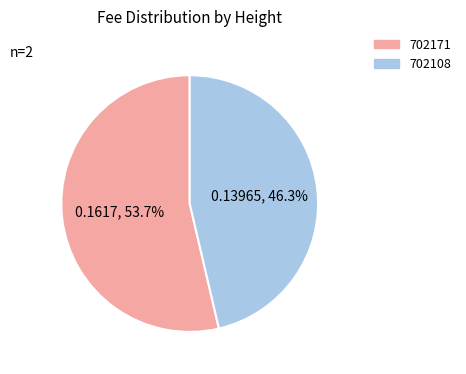

What percentage do 702171 and 702108 together represent?

100.0%